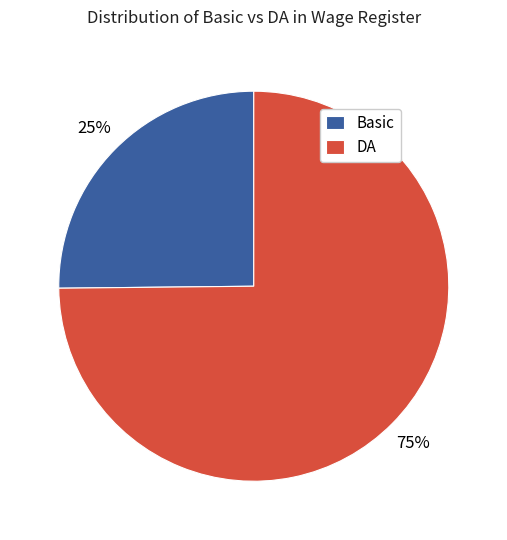

Approximately how many times larger is the value at Basic compared to DA?

0.3